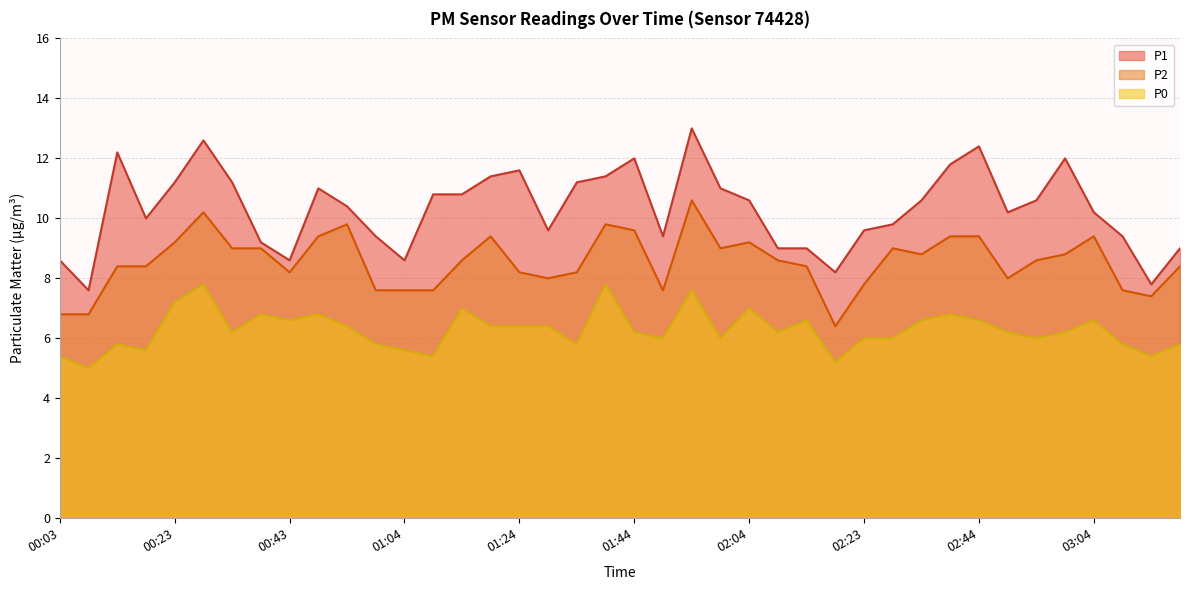

What is the sum of all P1 values?

413.0